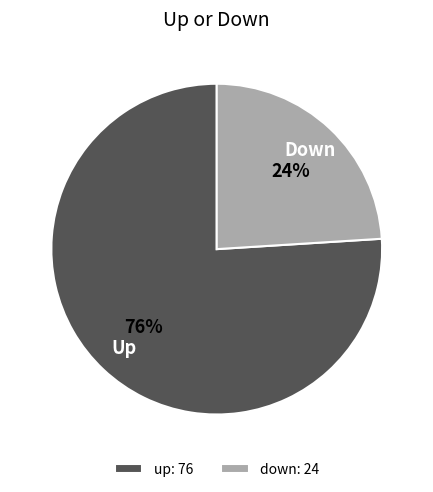

To the nearest percent, what portion does down represent?

24%